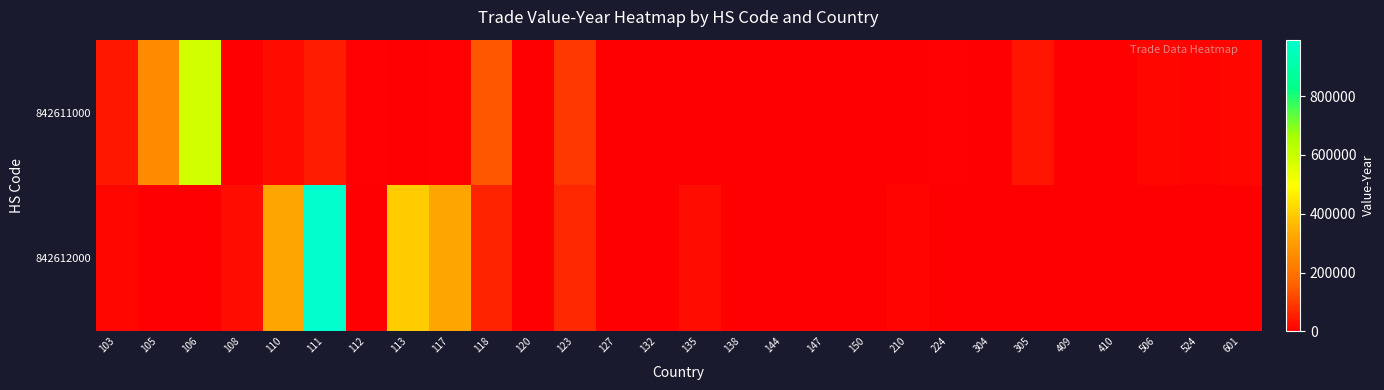

How many categories are shown in the chart?

28